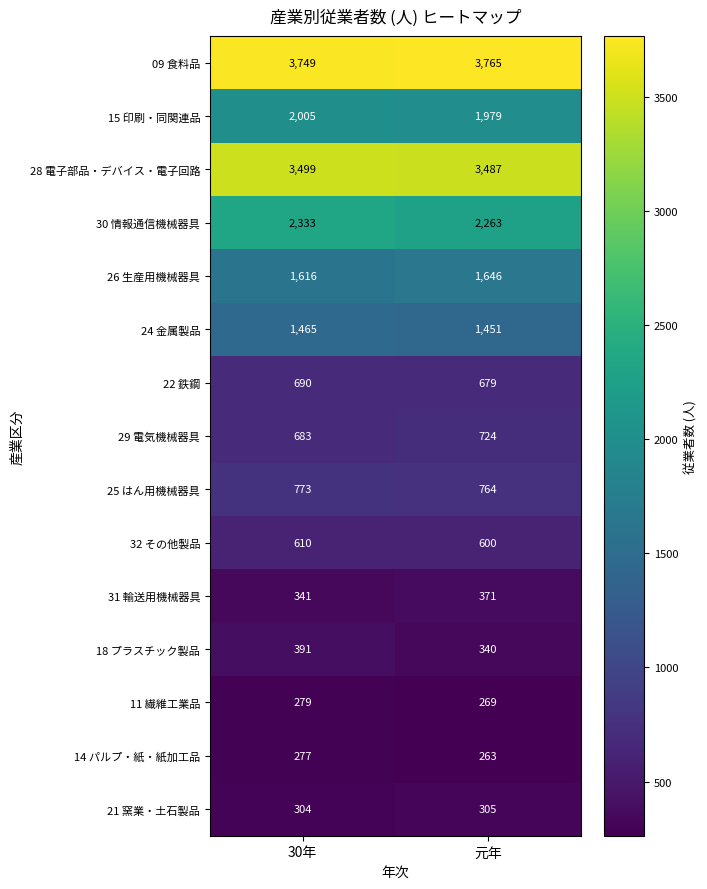

Reading right to left, transcribe all the data shown in this chart.

09 食料品: 元年=3765	30年=3749
15 印刷・同関連品: 元年=1979	30年=2005
28 電子部品・デバイス・電子回路: 元年=3487	30年=3499
30 情報通信機械器具: 元年=2263	30年=2333
26 生産用機械器具: 元年=1646	30年=1616
24 金属製品: 元年=1451	30年=1465
22 鉄鋼: 元年=679	30年=690
29 電気機械器具: 元年=724	30年=683
25 はん用機械器具: 元年=764	30年=773
32 その他製品: 元年=600	30年=610
31 輸送用機械器具: 元年=371	30年=341
18 プラスチック製品: 元年=340	30年=391
11 繊維工業品: 元年=269	30年=279
14 パルプ・紙・紙加工品: 元年=263	30年=277
21 窯業・土石製品: 元年=305	30年=304